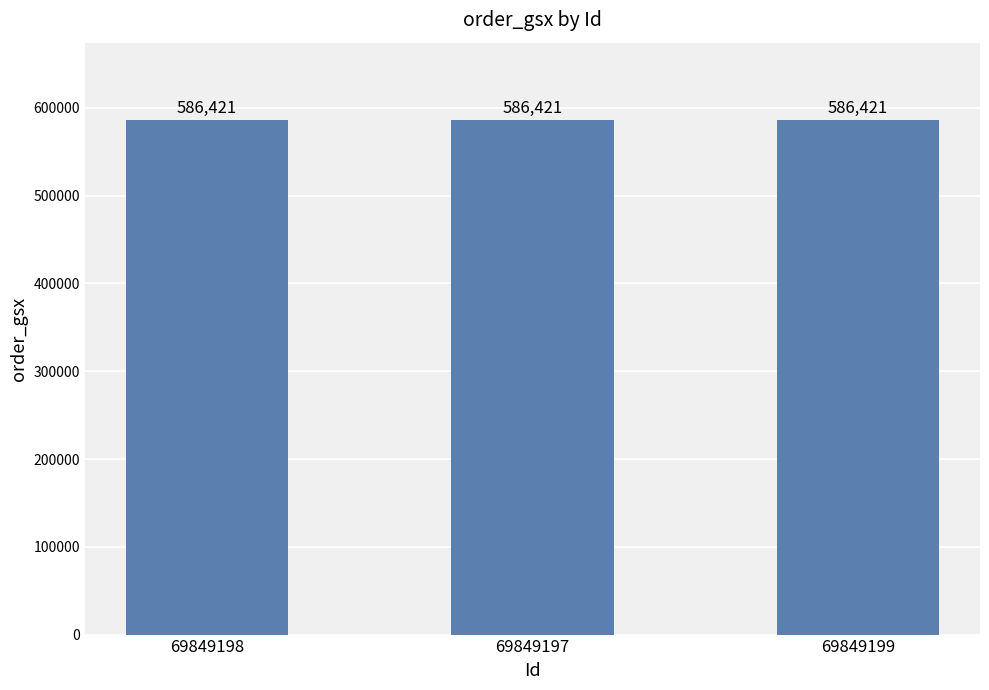

Which series has the widest spread of values?

order_gsx